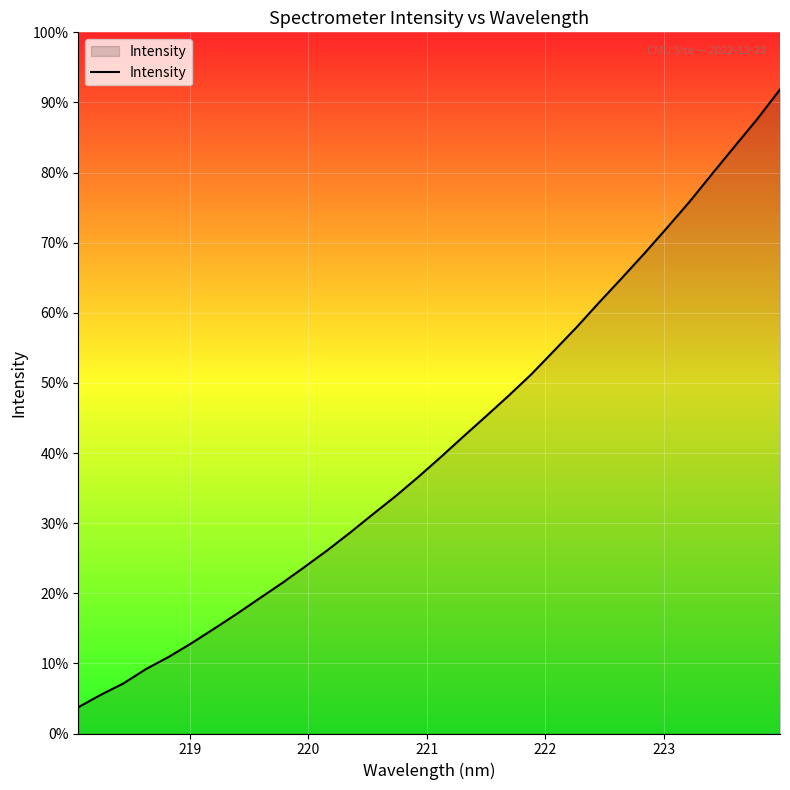

What is the difference between the maximum and minimum values?

2433.5